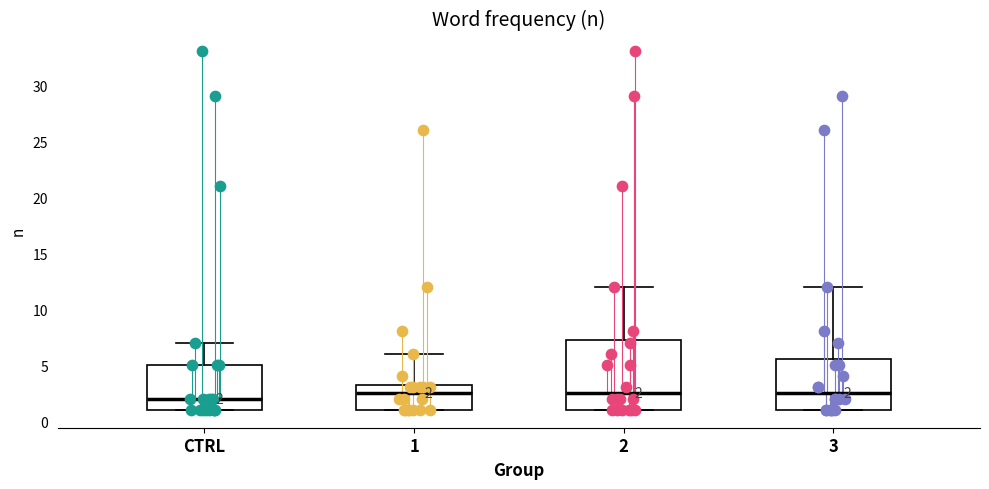

Which box is the tallest, from its lower edge to its upper edge?

2